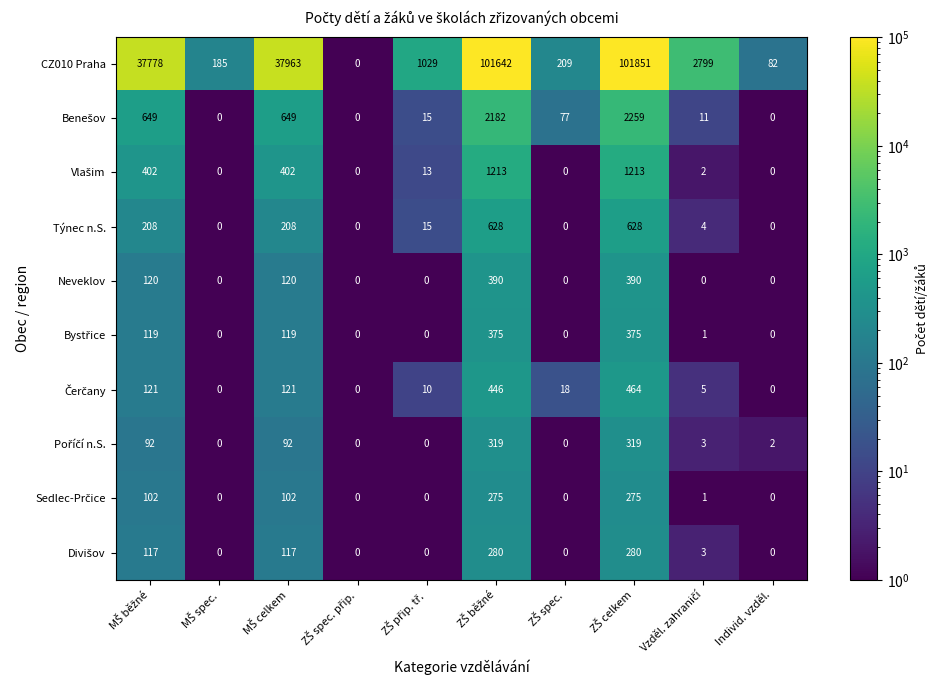

Which series has the largest total across all categories?

CZ010 Praha